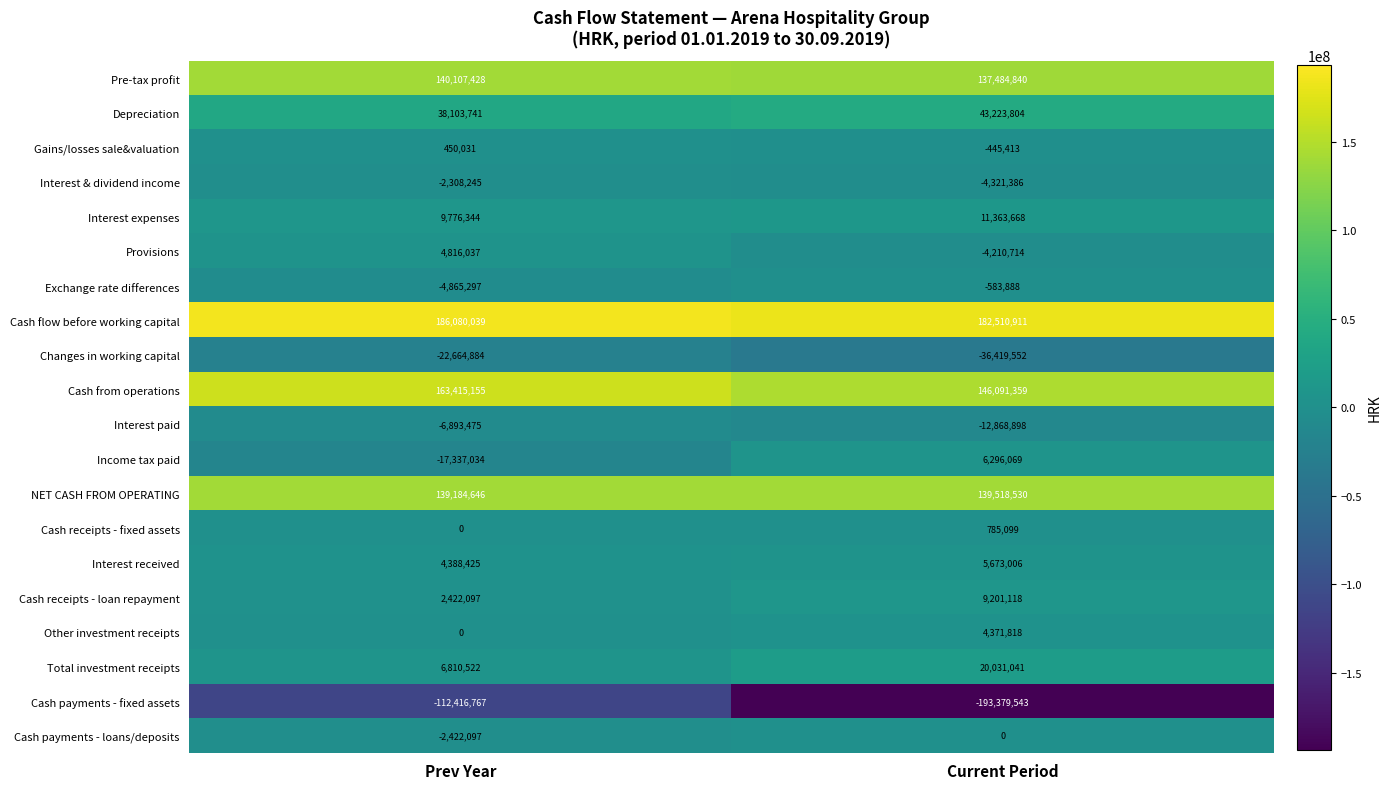

What is the total value across all series at Current Period?

454321869